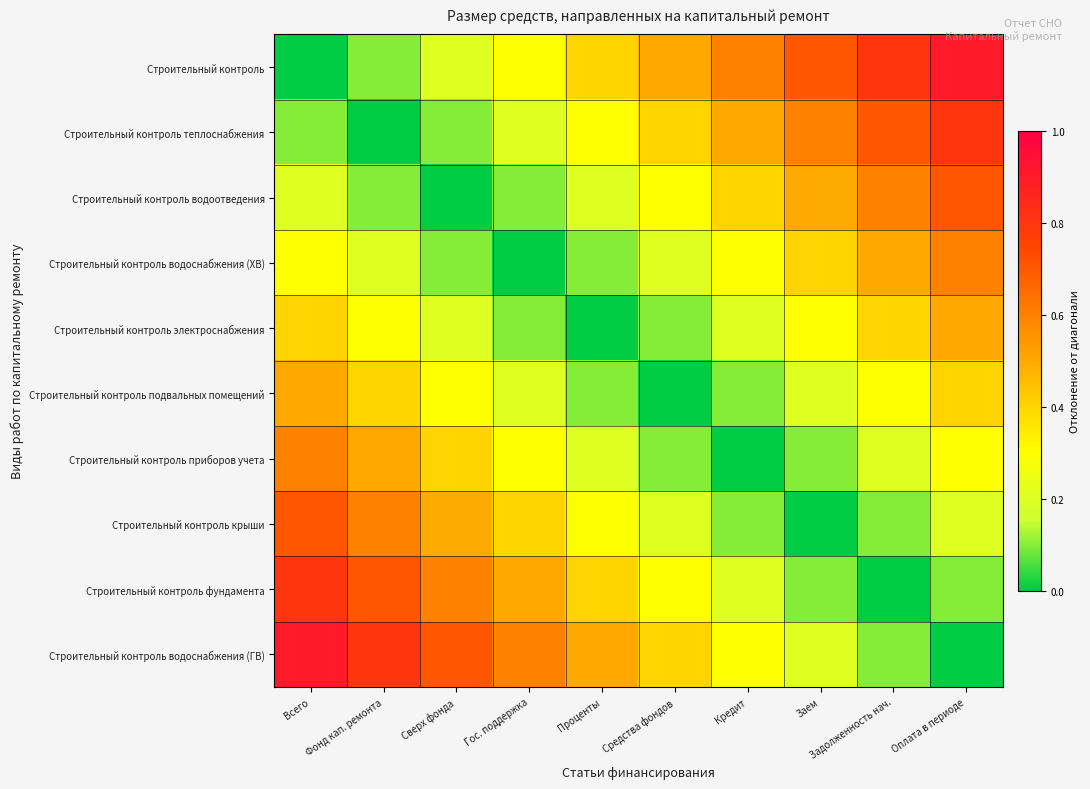

Rank the series at Оплата в периоде from lowest to highest value.

Строительный контроль водоснабжения (ГВ), Строительный контроль фундамента, Строительный контроль крыши, Строительный контроль приборов учета, Строительный контроль подвальных помещений, Строительный контроль электроснабжения, Строительный контроль водоснабжения (ХВ), Строительный контроль водоотведения, Строительный контроль теплоснабжения, Строительный контроль